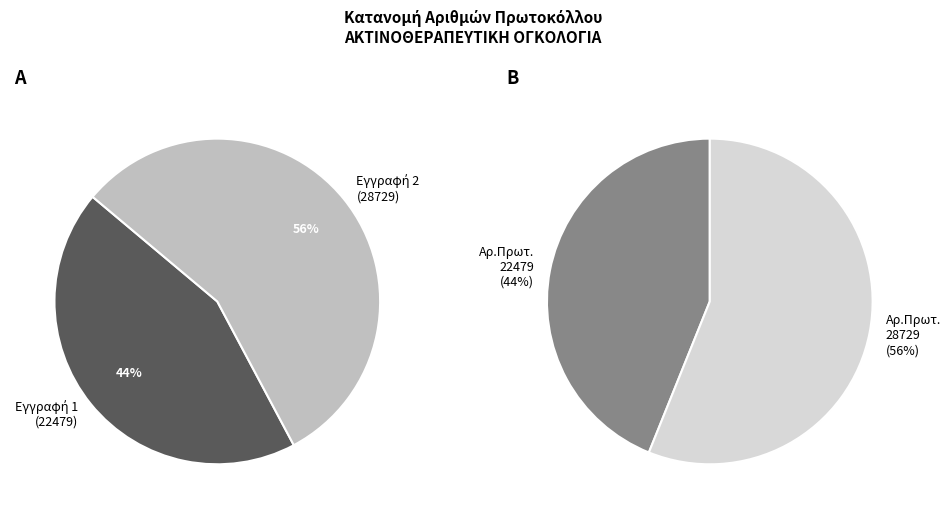

Is it true that ΑΚΤΙΝΟΘΕΡΑΠΕΥΤΙΚΗ ΟΓΚΟΛΟΓΙΑ (Παναγιωτόπουλος) is 44% of the pie?

True